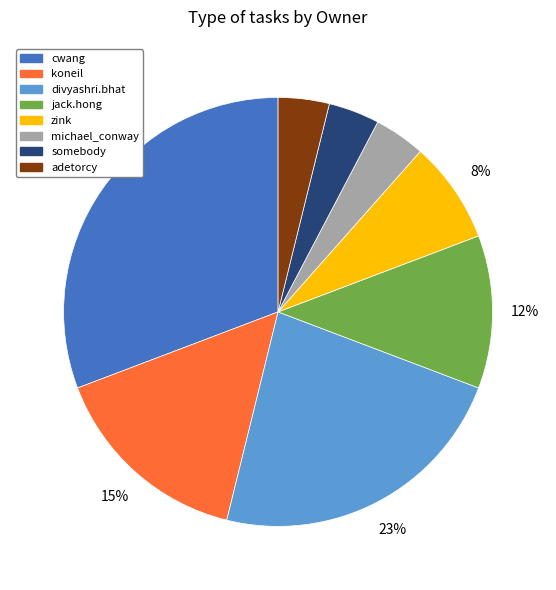

To the nearest percent, what is the difference between the largest and smallest slice percentages?

27%